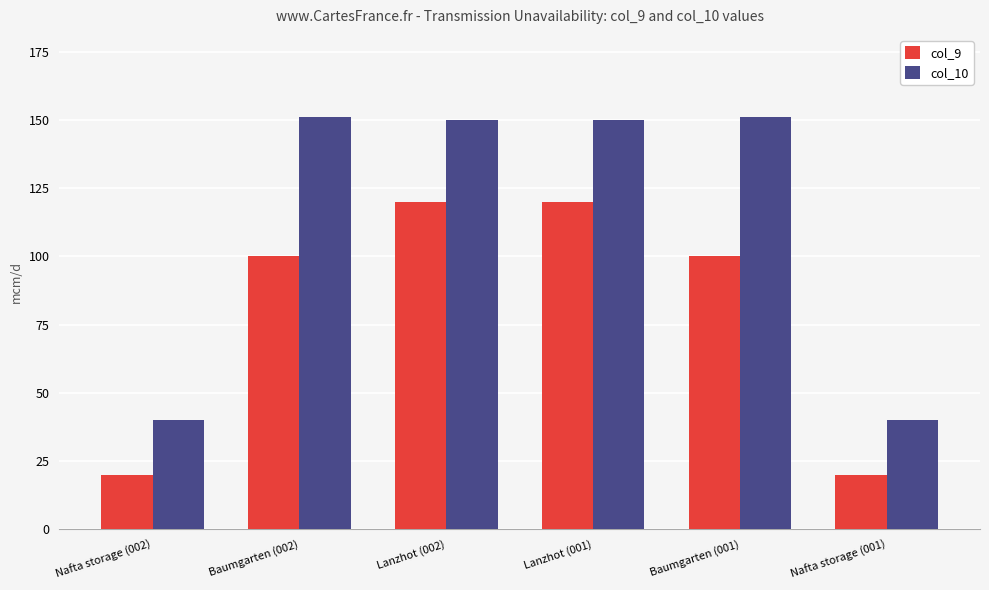

Rank the series at Baumgarten (002) from highest to lowest value.

col_10, col_9